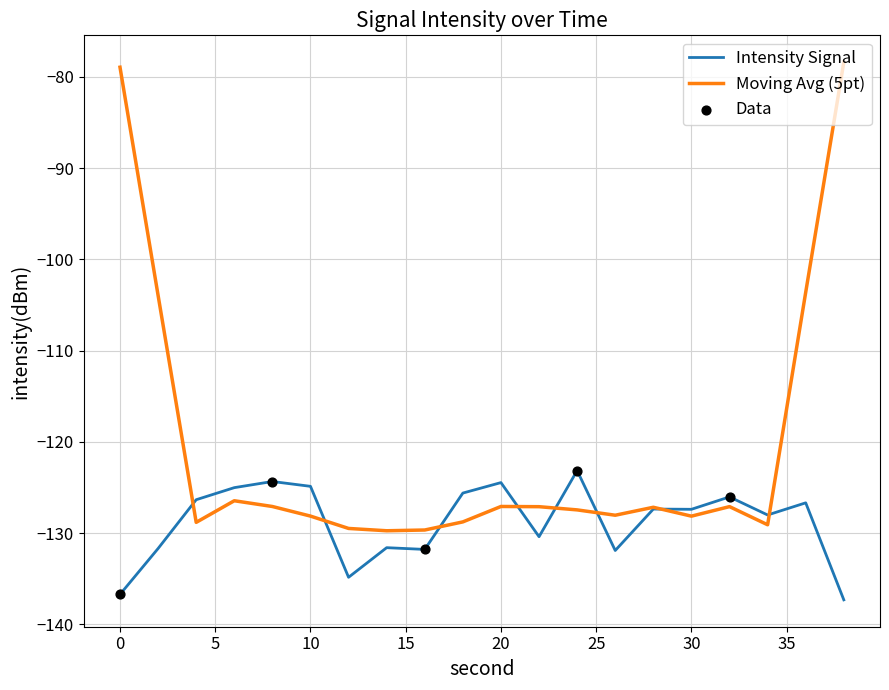

Which series has the widest spread of values?

Moving Avg (5pt)